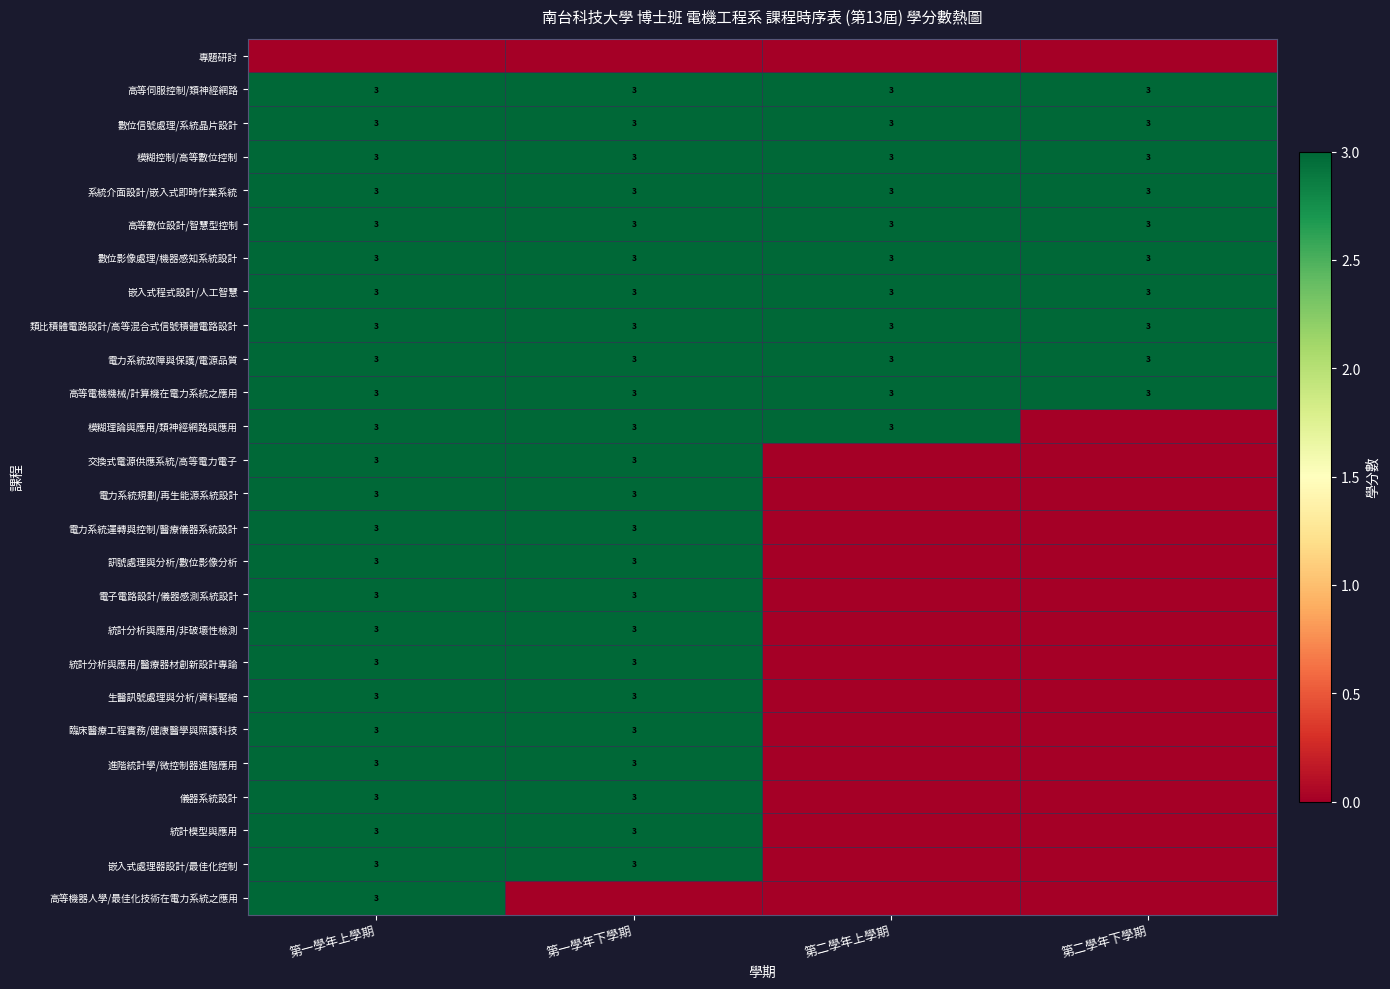

What is the sum of the 數位影像處理/機器感知系統設計 values at 第一學年上學期 and 第二學年上學期?

6